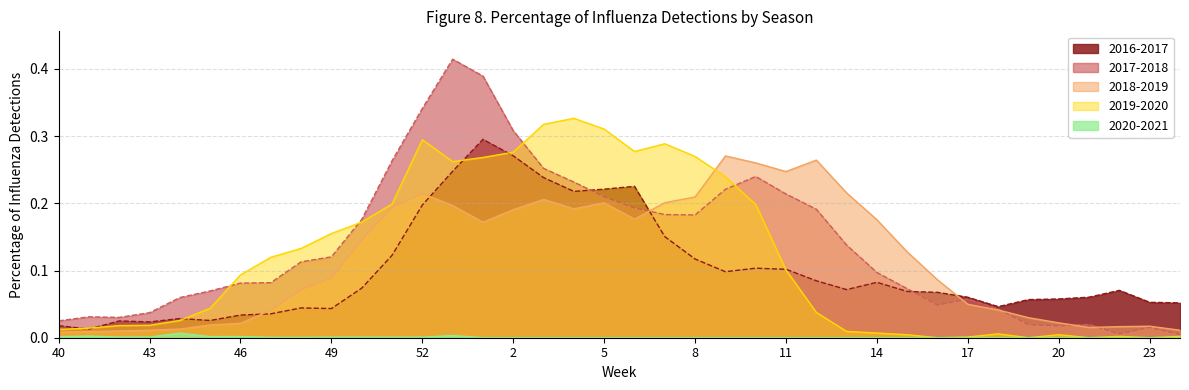

What is the total value across all series at 3?

1.0